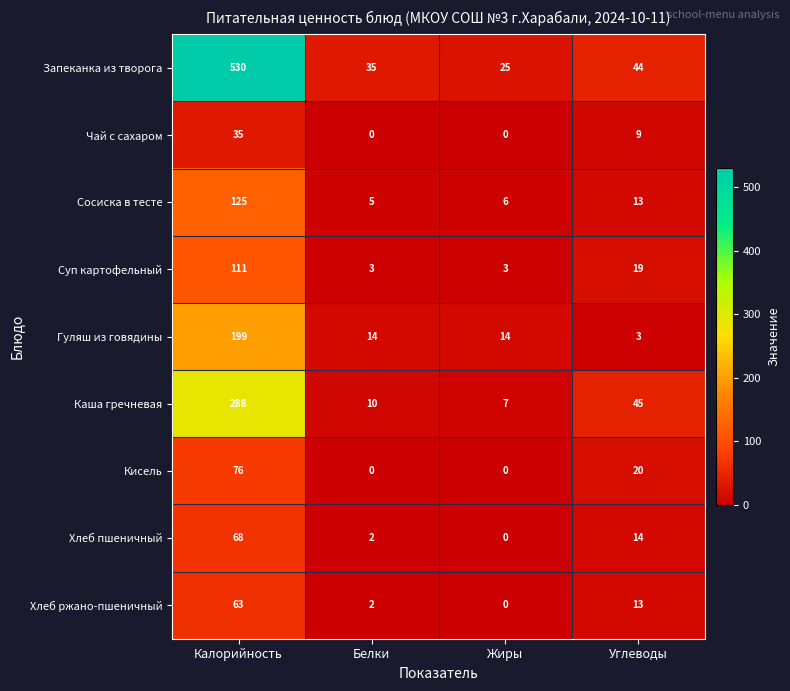

How many Чай с сахаром values are between 0 and 35?

4